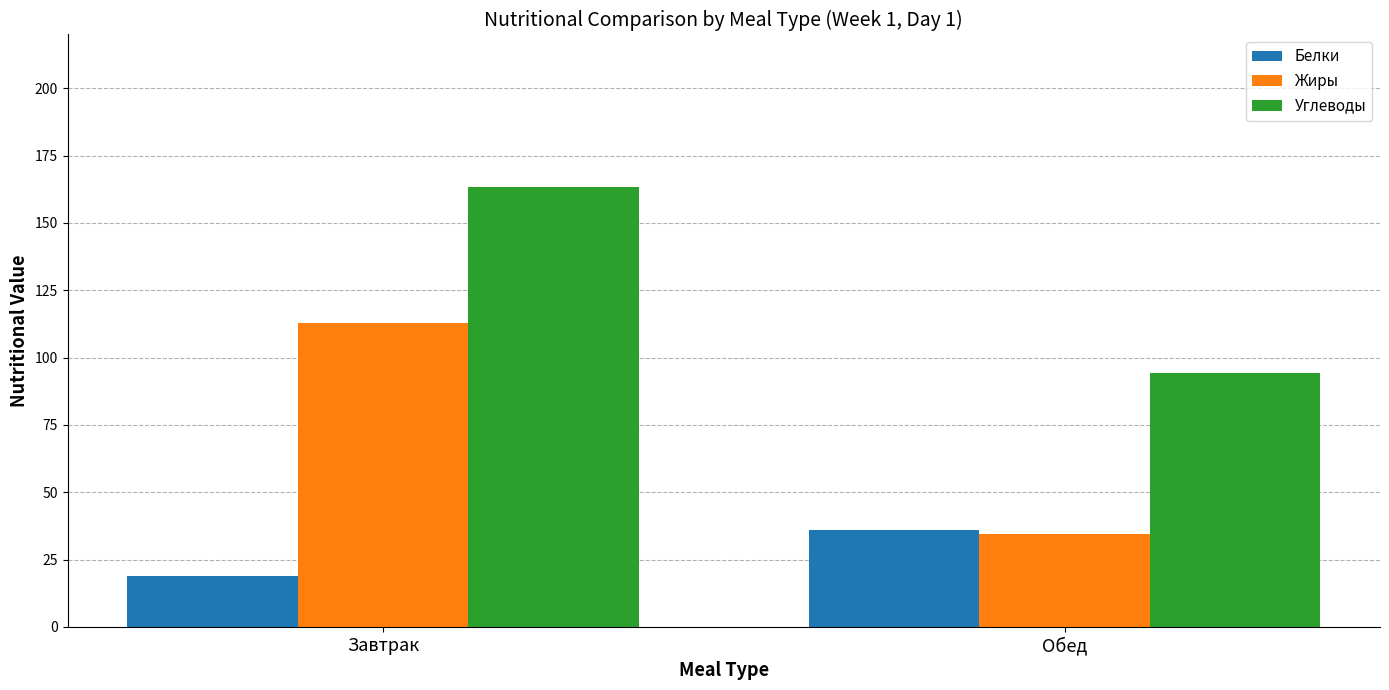

What is the label of the 1st bar from the right?

Обед